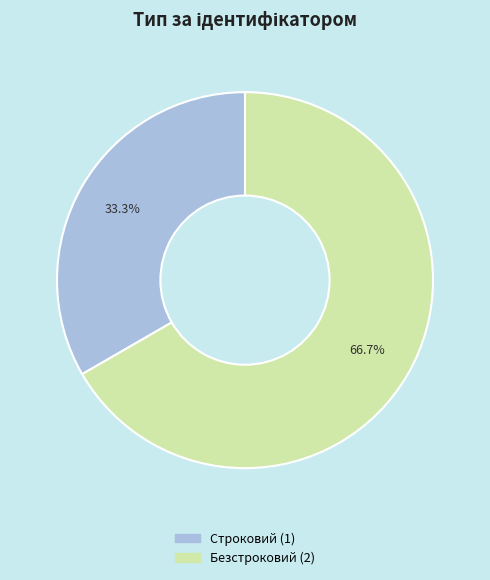

How many slices are in this pie chart?

2